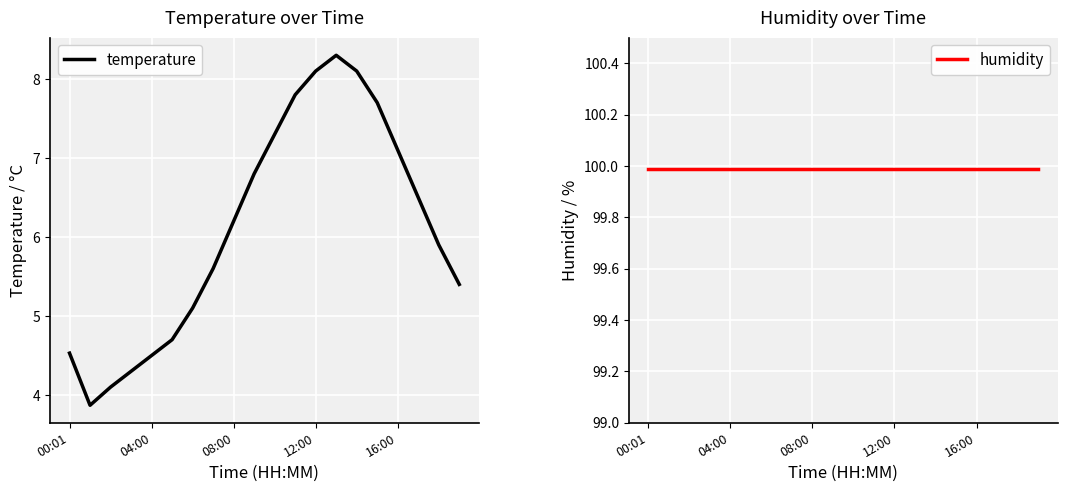

True or false: humidity and temperature intersect in this chart.

False